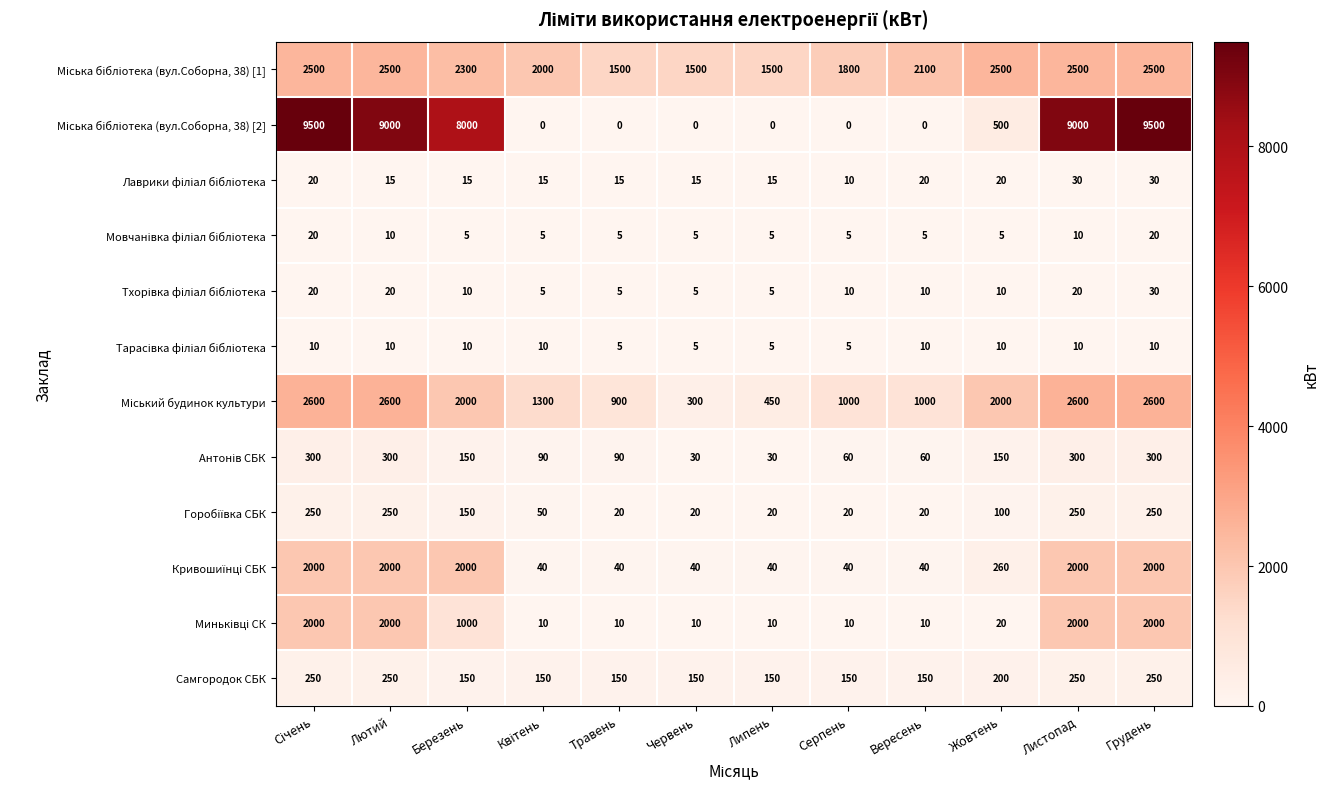

How many data points does each series have?

12